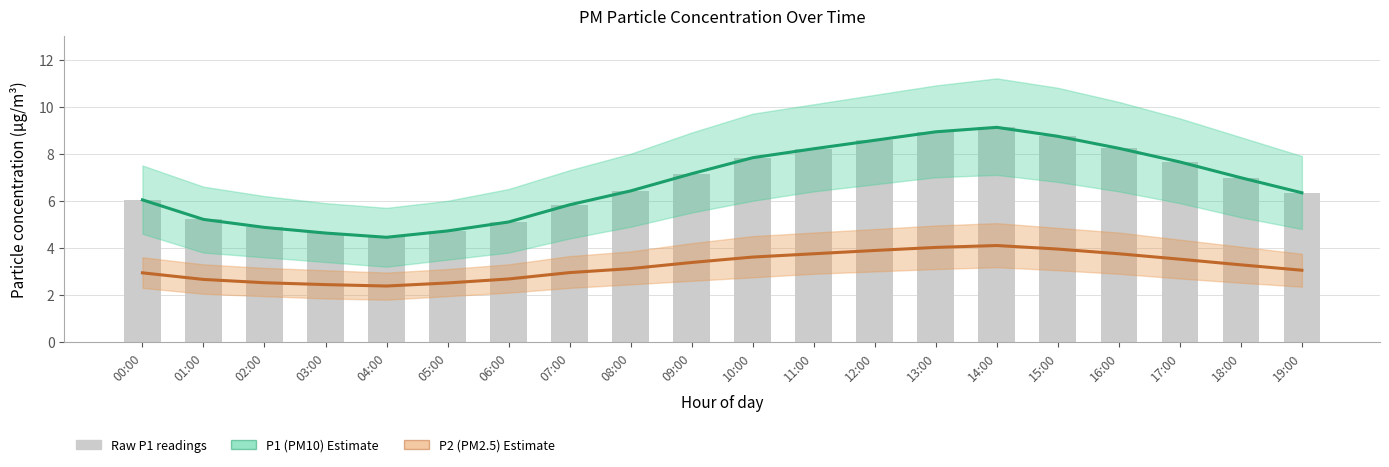

Reading left to right, transcribe all the data shown in this chart.

P1 (PM10): 6.0	5.2	4.9	4.6	4.5	4.7	5.1	5.8	6.4	7.2	7.8	8.2	8.6	8.9	9.1	8.7	8.2	7.7	7.0	6.3
P2 (PM2.5): 2.9	2.7	2.5	2.4	2.4	2.5	2.7	3.0	3.1	3.4	3.6	3.8	3.9	4.0	4.1	4.0	3.8	3.5	3.3	3.0
Raw P1 readings: 6.0	5.2	4.9	4.6	4.5	4.7	5.1	5.8	6.4	7.2	7.8	8.2	8.6	8.9	9.1	8.7	8.2	7.7	7.0	6.3